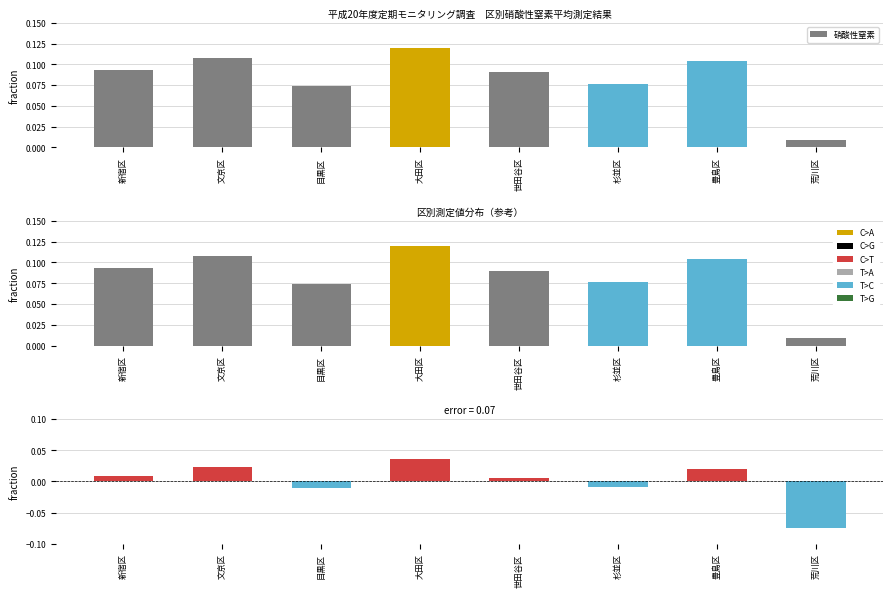

Which label corresponds to the largest value in the chart?

大田区